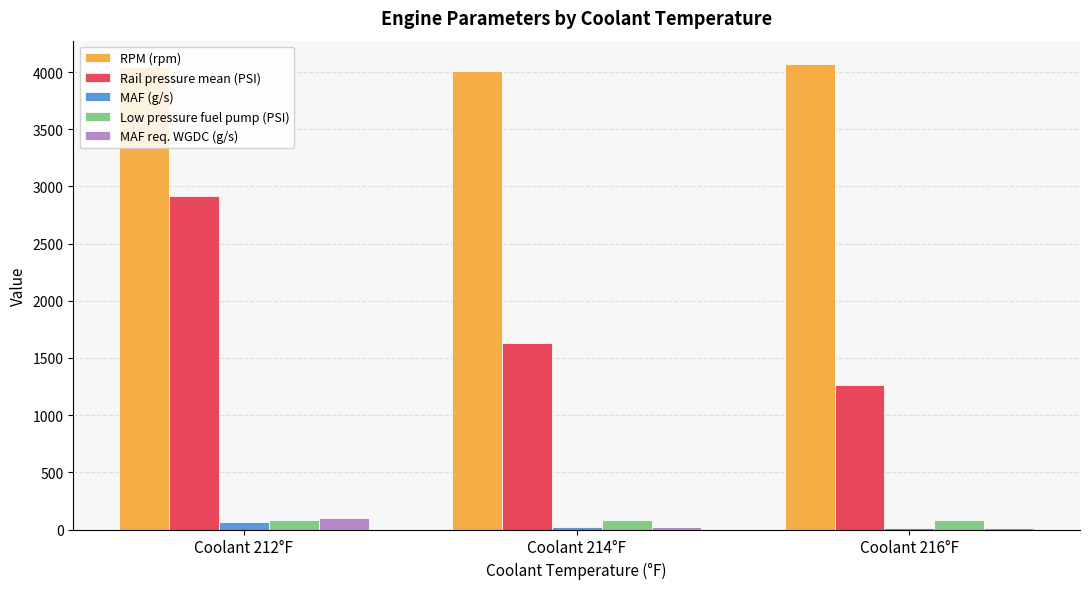

What are all the series names shown in the legend?

RPM (rpm), Rail pressure mean (PSI), MAF (g/s), Low pressure fuel pump (PSI), MAF req. WGDC (g/s)